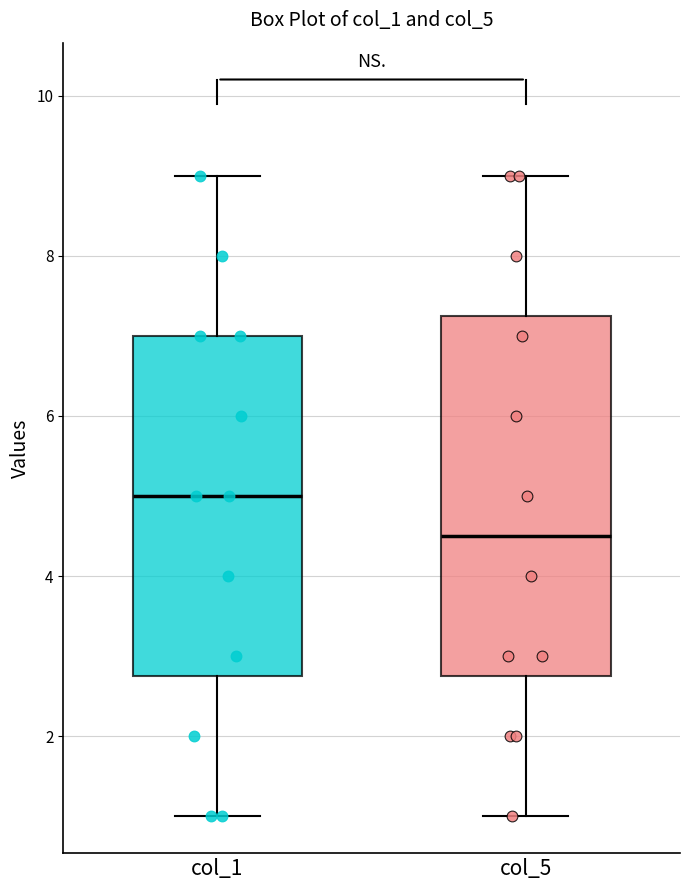

Reading left to right, transcribe this box plot: for each box, give where its median line is, the range the box spans, and where its two whiskers end, as read against the y-axis. The values are not printed on the chart, so give them approximately, as read against the axis.

col_1: median 5.0, box 2.8 to 7.0, whiskers 1.0 to 9.0
col_5: median 4.6, box 2.8 to 7.2, whiskers 1.0 to 9.0